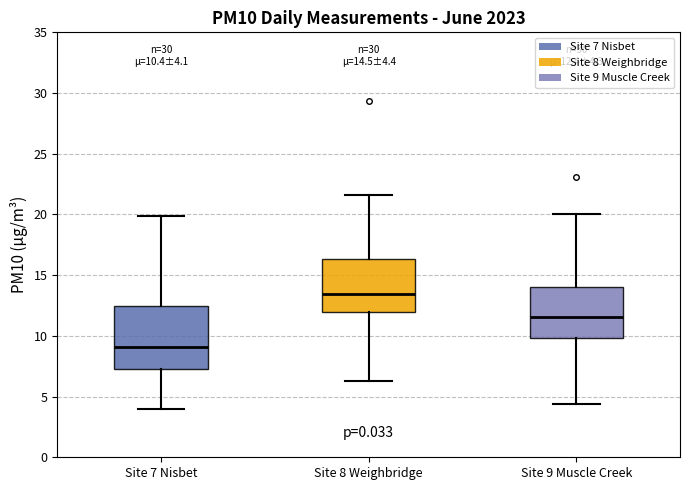

Which box has the lowest median line?

Site 7 Nisbet